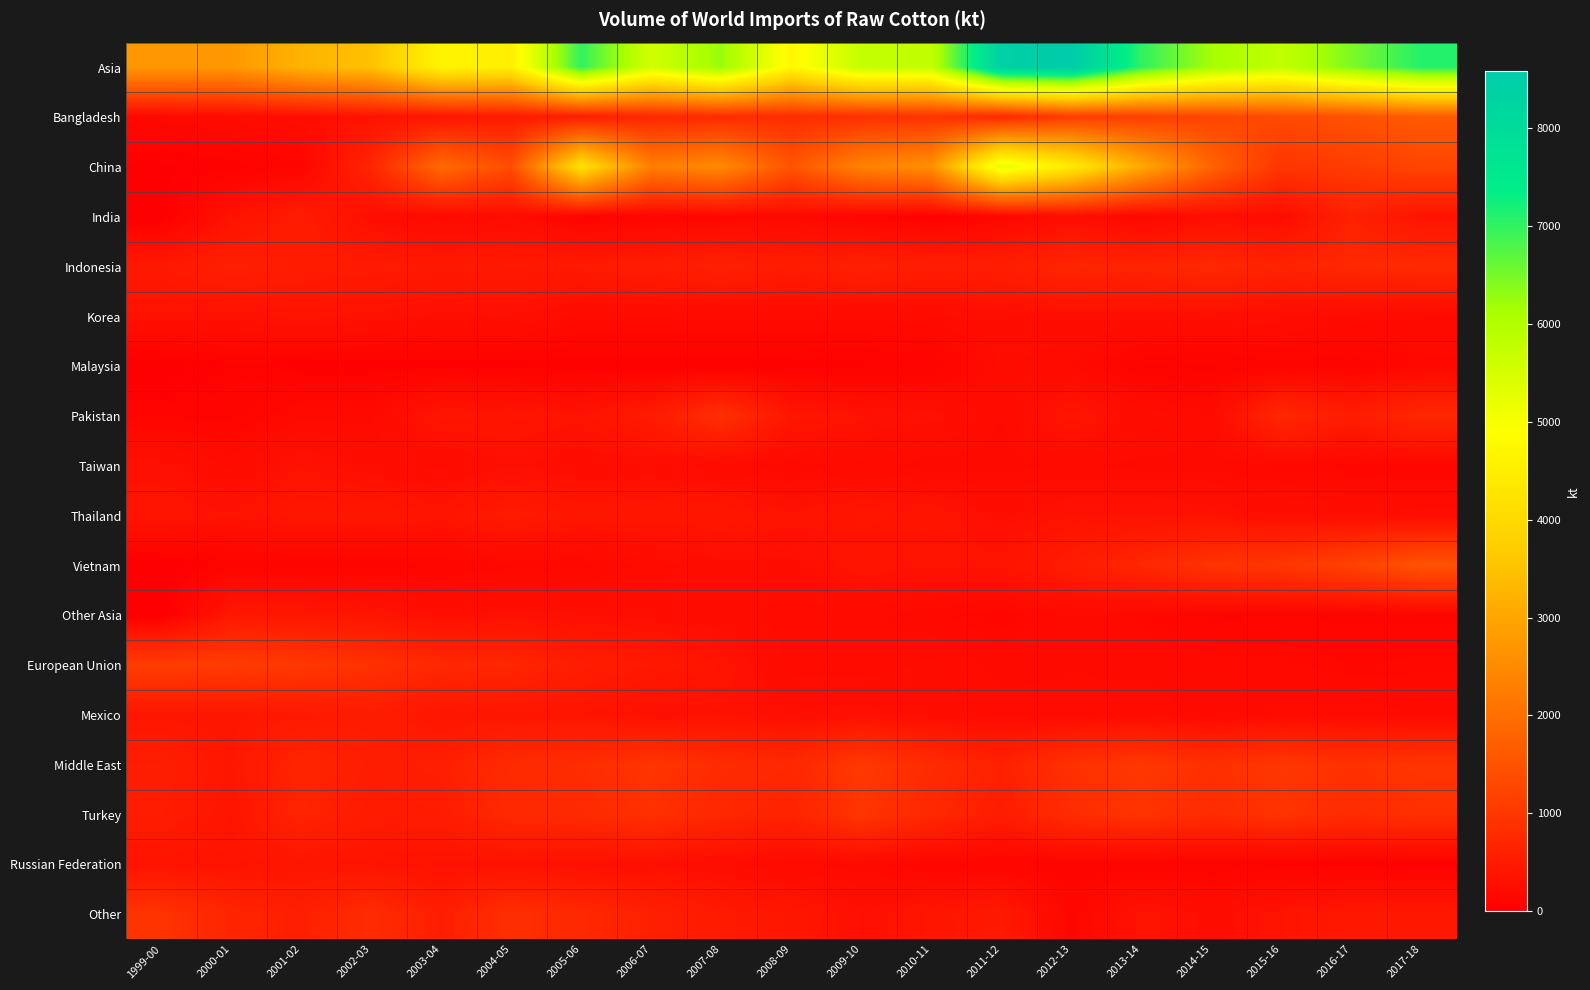

Reading right to left, what are all the values shown in this chart?

Asia: 2017-18=7106.0	2016-17=6463.0	2015-16=5786.0	2014-15=6153.0	2013-14=7026.0	2012-13=8590.0	2011-12=8406.0	2010-11=5804.0	2009-10=5760.0	2008-09=4739.0	2007-08=6266.0	2006-07=5553.0	2005-06=7015.0	2004-05=4556.0	2003-04=4661.0	2002-03=3505.0	2001-02=3230.0	2000-01=2759.0	1999-00=2754.0
Bangladesh: 2017-18=1655.0	2016-17=1481.0	2015-16=1350.0	2014-15=1252.0	2013-14=1154.0	2012-13=1089.0	2011-12=740.0	2010-11=925.0	2009-10=871.0	2008-09=827.0	2007-08=784.0	2006-07=708.0	2005-06=533.0	2004-05=490.0	2003-04=392.0	2002-03=348.0	2001-02=261.0	2000-01=218.0	1999-00=168.7
China: 2017-18=1247.0	2016-17=1096.0	2015-16=959.0	2014-15=1804.0	2013-14=3075.0	2012-13=4426.0	2011-12=5342.0	2010-11=2608.0	2009-10=2374.0	2008-09=1523.0	2007-08=2511.0	2006-07=2305.0	2005-06=4199.0	2004-05=1390.0	2003-04=1923.0	2002-03=681.0	2001-02=98.0	2000-01=50.0	1999-00=26.0
India: 2017-18=365.0	2016-17=596.0	2015-16=233.0	2014-15=267.0	2013-14=147.0	2012-13=258.0	2011-12=131.0	2010-11=44.0	2009-10=105.0	2008-09=174.0	2007-08=131.0	2006-07=101.0	2005-06=87.0	2004-05=226.0	2003-04=174.0	2002-03=265.0	2001-02=520.0	2000-01=341.0	1999-00=0.0
Indonesia: 2017-18=762.0	2016-17=738.0	2015-16=640.0	2014-15=728.0	2013-14=651.0	2012-13=683.0	2011-12=544.0	2010-11=544.0	2009-10=588.0	2008-09=523.0	2007-08=588.0	2006-07=523.0	2005-06=479.0	2004-05=479.0	2003-04=468.0	2002-03=485.0	2001-02=513.0	2000-01=577.0	1999-00=453.0
Korea: 2017-18=197.0	2016-17=223.0	2015-16=256.0	2014-15=288.0	2013-14=280.0	2012-13=286.0	2011-12=255.0	2010-11=226.0	2009-10=220.0	2008-09=215.0	2007-08=212.0	2006-07=233.0	2005-06=220.0	2004-05=292.0	2003-04=277.0	2002-03=325.0	2001-02=352.0	2000-01=309.0	1999-00=332.0
Malaysia: 2017-18=161.0	2016-17=85.0	2015-16=96.0	2014-15=61.0	2013-14=76.0	2012-13=196.0	2011-12=245.0	2010-11=71.0	2009-10=59.0	2008-09=54.0	2007-08=43.0	2006-07=33.0	2005-06=42.0	2004-05=55.0	2003-04=55.0	2002-03=50.0	2001-02=50.0	2000-01=74.0	1999-00=0.0
Pakistan: 2017-18=719.0	2016-17=533.0	2015-16=719.0	2014-15=207.0	2013-14=261.0	2012-13=392.0	2011-12=196.0	2010-11=314.0	2009-10=343.0	2008-09=417.0	2007-08=851.0	2006-07=502.0	2005-06=352.0	2004-05=382.0	2003-04=393.0	2002-03=190.0	2001-02=188.0	2000-01=102.0	1999-00=104.0
Taiwan: 2017-18=138.0	2016-17=140.0	2015-16=154.0	2014-15=190.0	2013-14=187.0	2012-13=205.0	2011-12=188.0	2010-11=175.0	2009-10=221.0	2008-09=171.0	2007-08=210.0	2006-07=253.0	2005-06=247.0	2004-05=291.0	2003-04=220.0	2002-03=265.0	2001-02=333.0	2000-01=226.0	1999-00=313.1
Thailand: 2017-18=250.0	2016-17=267.0	2015-16=278.0	2014-15=321.0	2013-14=337.0	2012-13=329.0	2011-12=275.0	2010-11=381.0	2009-10=393.0	2008-09=349.0	2007-08=420.0	2006-07=415.0	2005-06=412.0	2004-05=497.0	2003-04=365.0	2002-03=424.0	2001-02=410.0	2000-01=343.0	1999-00=370.0
Vietnam: 2017-18=1502.0	2016-17=1198.0	2015-16=980.0	2014-15=931.0	2013-14=697.0	2012-13=525.0	2011-12=354.0	2010-11=342.0	2009-10=369.0	2008-09=272.0	2007-08=263.0	2006-07=213.0	2005-06=151.0	2004-05=150.0	2003-04=118.0	2002-03=87.0	2001-02=95.0	2000-01=87.0	1999-00=0.0
Other Asia: 2017-18=110.0	2016-17=106.0	2015-16=121.0	2014-15=104.0	2013-14=161.0	2012-13=201.0	2011-12=136.0	2010-11=174.0	2009-10=217.0	2008-09=214.0	2007-08=253.0	2006-07=267.0	2005-06=293.0	2004-05=304.0	2003-04=276.0	2002-03=385.0	2001-02=410.0	2000-01=432.0	1999-00=0.0
European Union: 2017-18=159.0	2016-17=151.0	2015-16=174.0	2014-15=187.0	2013-14=190.0	2012-13=201.0	2011-12=187.0	2010-11=242.0	2009-10=214.0	2008-09=221.0	2007-08=363.0	2006-07=464.0	2005-06=536.0	2004-05=701.0	2003-04=726.0	2002-03=906.0	2001-02=1018.0	2000-01=1088.0	1999-00=1109.0
Mexico: 2017-18=201.0	2016-17=218.0	2015-16=212.0	2014-15=181.0	2013-14=226.0	2012-13=207.0	2011-12=218.0	2010-11=260.0	2009-10=303.0	2008-09=286.0	2007-08=333.0	2006-07=295.0	2005-06=380.0	2004-05=394.0	2003-04=405.0	2002-03=507.0	2001-02=450.0	2000-01=406.0	1999-00=394.7
Middle East: 2017-18=965.0	2016-17=885.0	2015-16=992.0	2014-15=867.0	2013-14=1006.0	2012-13=893.0	2011-12=601.0	2010-11=784.0	2009-10=1031.0	2008-09=723.0	2007-08=790.0	2006-07=963.0	2005-06=813.0	2004-05=785.0	2003-04=567.0	2002-03=540.0	2001-02=681.0	2000-01=410.0	1999-00=556.0
Turkey: 2017-18=876.0	2016-17=801.0	2015-16=918.0	2014-15=800.0	2013-14=925.0	2012-13=804.0	2011-12=519.0	2010-11=729.0	2009-10=957.0	2008-09=636.0	2007-08=711.0	2006-07=877.0	2005-06=762.0	2004-05=743.0	2003-04=516.0	2002-03=493.0	2001-02=648.0	2000-01=383.0	1999-00=526.0
Russian Federation: 2017-18=46.0	2016-17=48.0	2015-16=63.0	2014-15=71.0	2013-14=83.0	2012-13=89.0	2011-12=106.0	2010-11=113.0	2009-10=184.0	2008-09=196.0	2007-08=234.0	2006-07=289.0	2005-06=299.0	2004-05=316.0	2003-04=321.0	2002-03=359.0	2001-02=392.0	2000-01=359.0	1999-00=349.0
Other: 2017-18=446.0	2016-17=443.0	2015-16=365.3	2014-15=265.4	2013-14=361.7	2012-13=131.8	2011-12=469.9	2010-11=395.6	2009-10=298.0	2008-09=411.8	2007-08=487.4	2006-07=582.4	2005-06=737.6	2004-05=857.2	2003-04=538.0	2002-03=801.8	2001-02=560.6	2000-01=672.8	1999-00=928.3